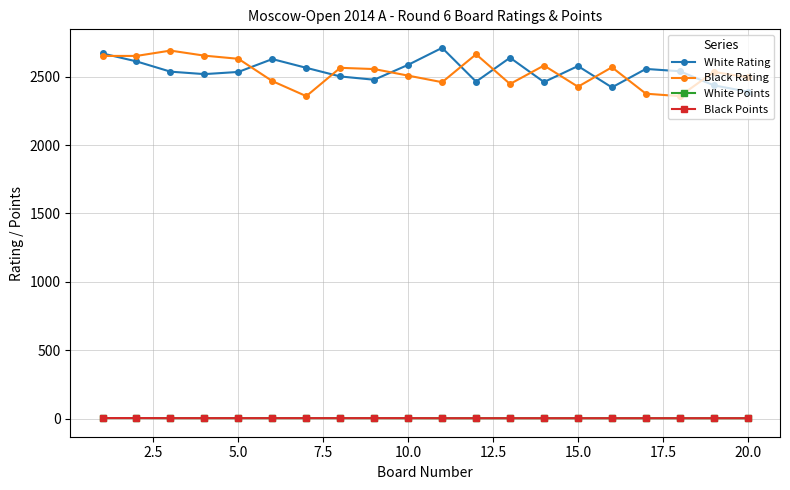

True or false: White Points and Black Rating intersect in this chart.

False